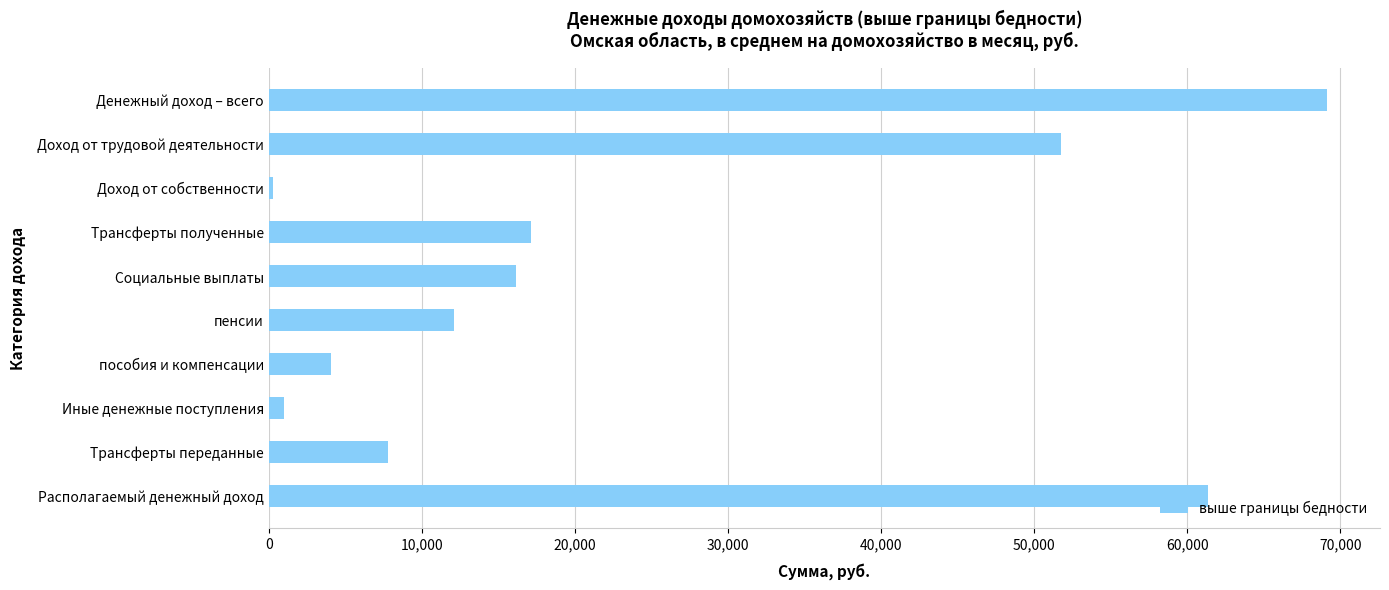

Does the chart contain stacked bars?

No